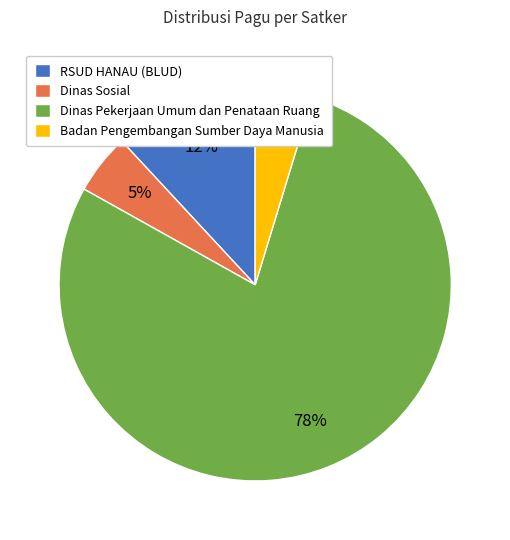

True or false: Badan Pengembangan Sumber Daya Manusia accounts for 5% of the total.

True